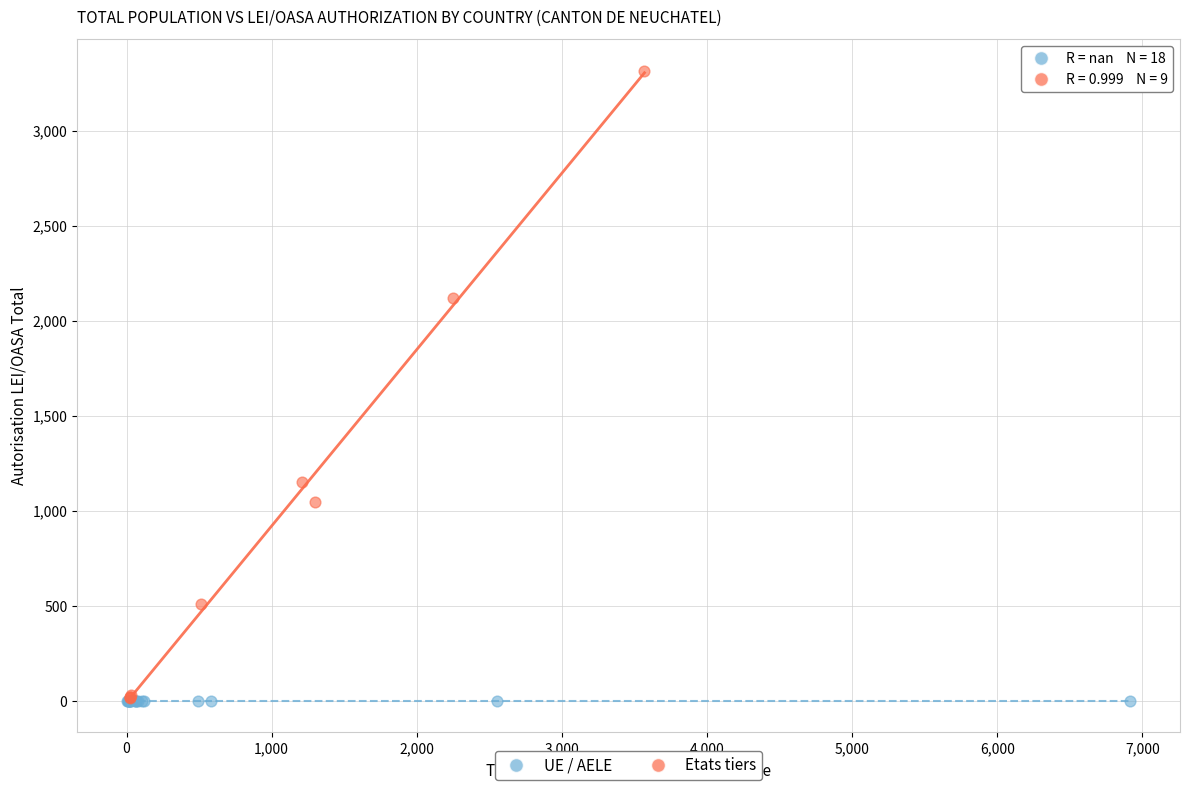

Which series contains the highest Y value?

Etats tiers